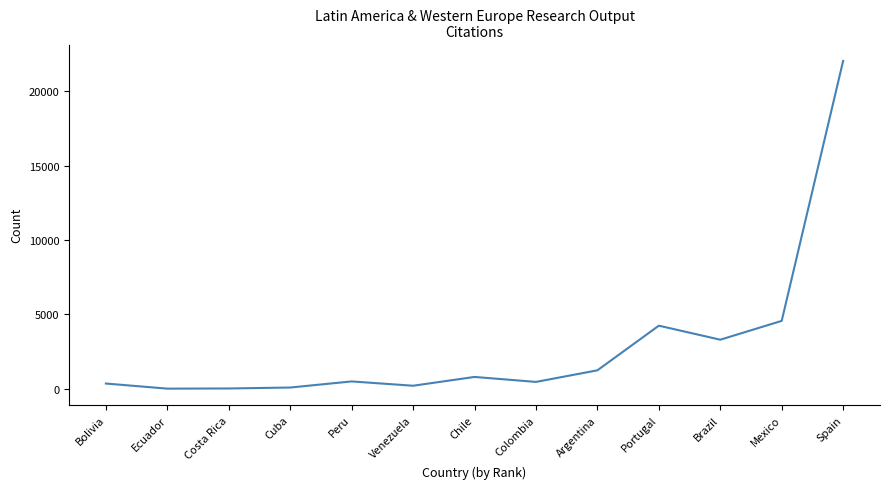

The chart shows a value of 4239 at Portugal. True or false?

True